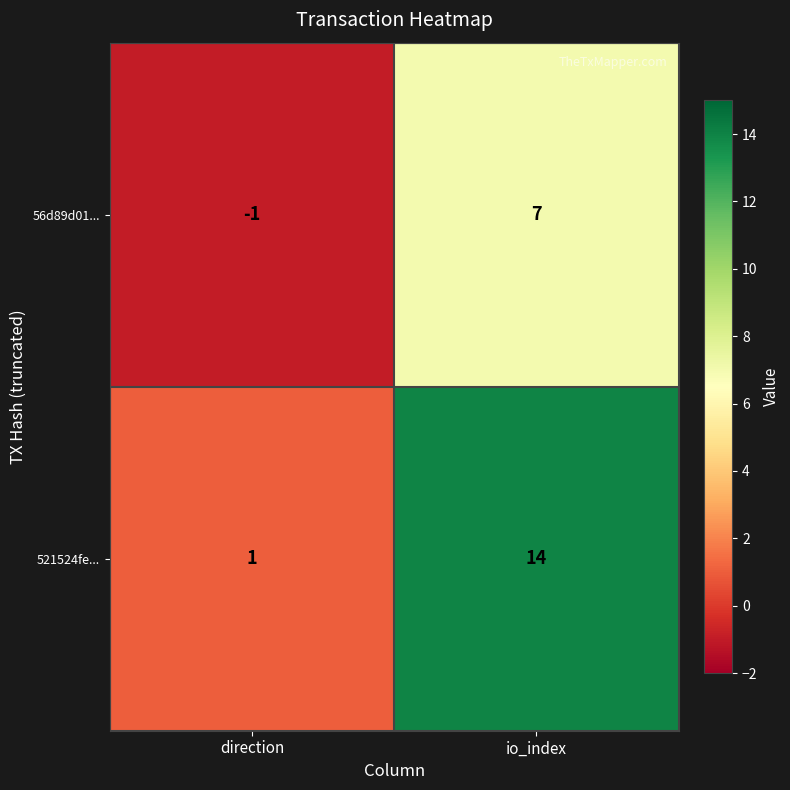

What is the difference between the maximum and minimum values in the 521524fe... series?

13